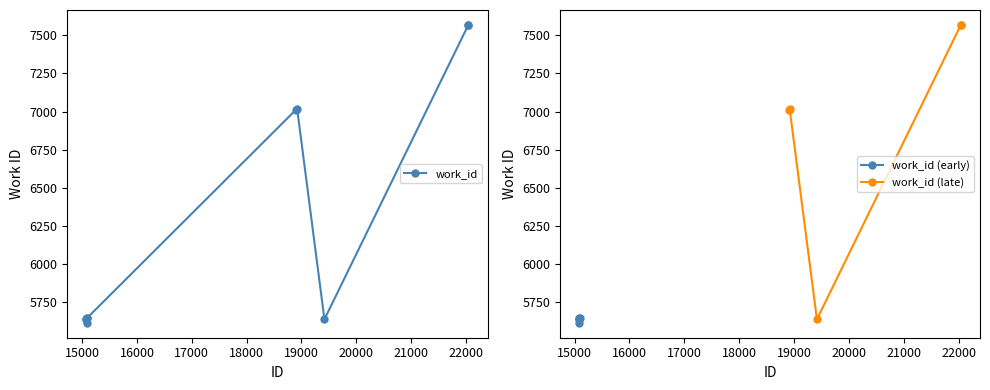

How many lines are shown in the chart?

1